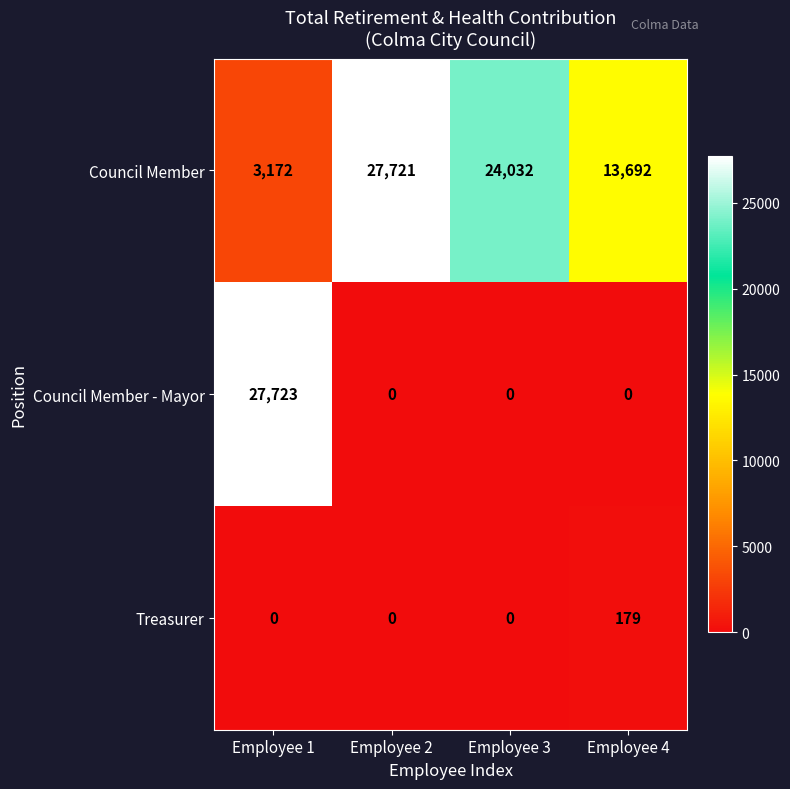

Which category has the highest value across all series?

Employee 1